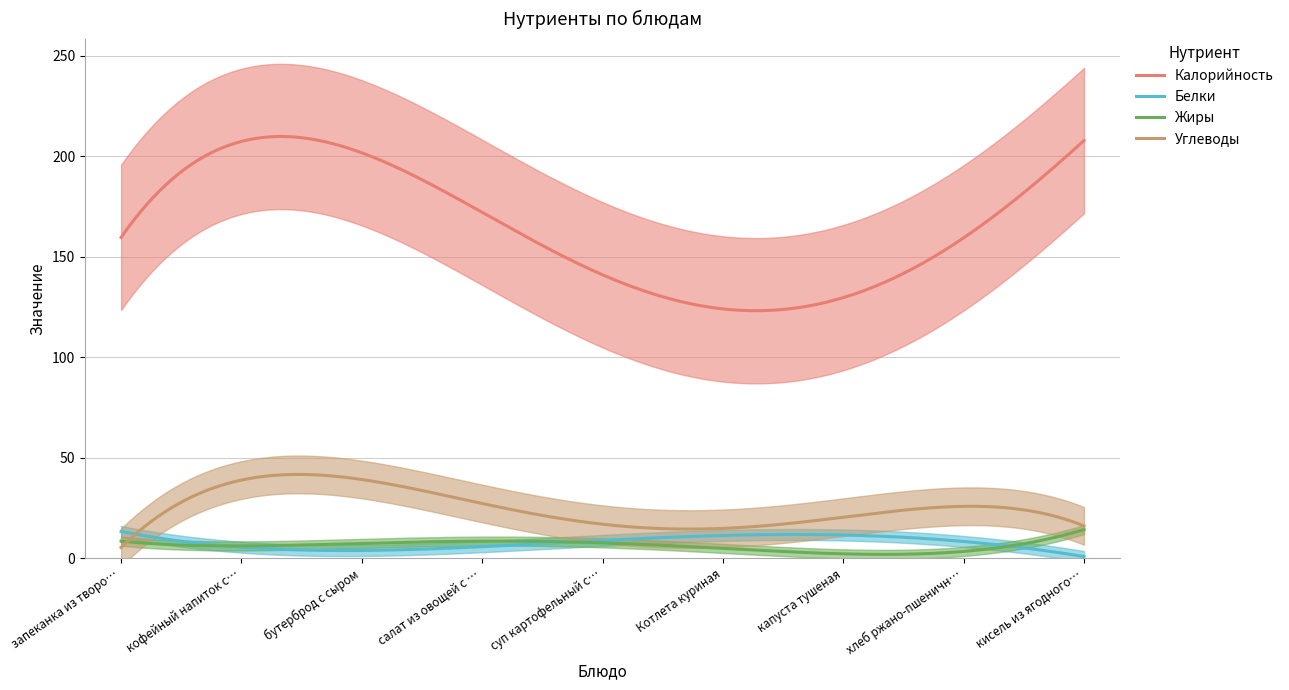

True or false: Белки and Калорийность cross at least once.

False